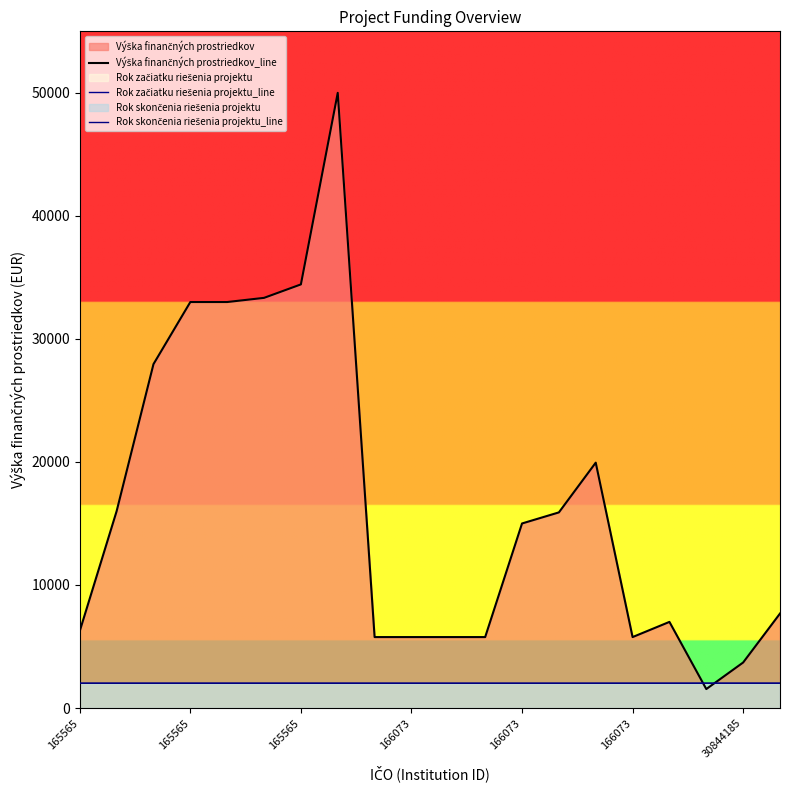

Count the Rok skončenia riešenia projektu_line values in the range 2015 to 2016.

19